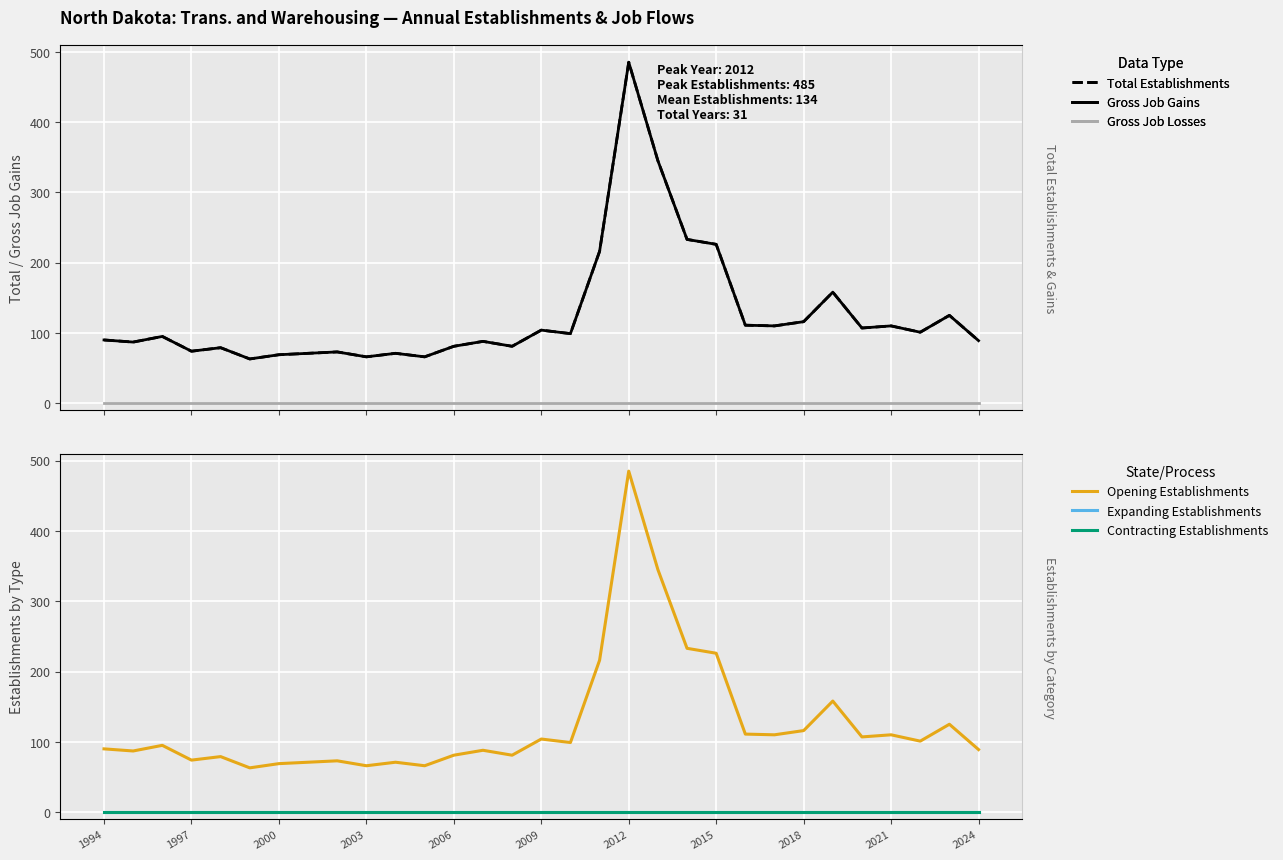

List the labels in order of Gross Job Losses value, smallest first.

1994, 1997, 2000, 2003, 2006, 2009, 2012, 2015, 2018, 2021, 2024, 11, 12, 13, 14, 15, 16, 17, 18, 19, 20, 21, 22, 23, 24, 25, 26, 27, 28, 29, 30